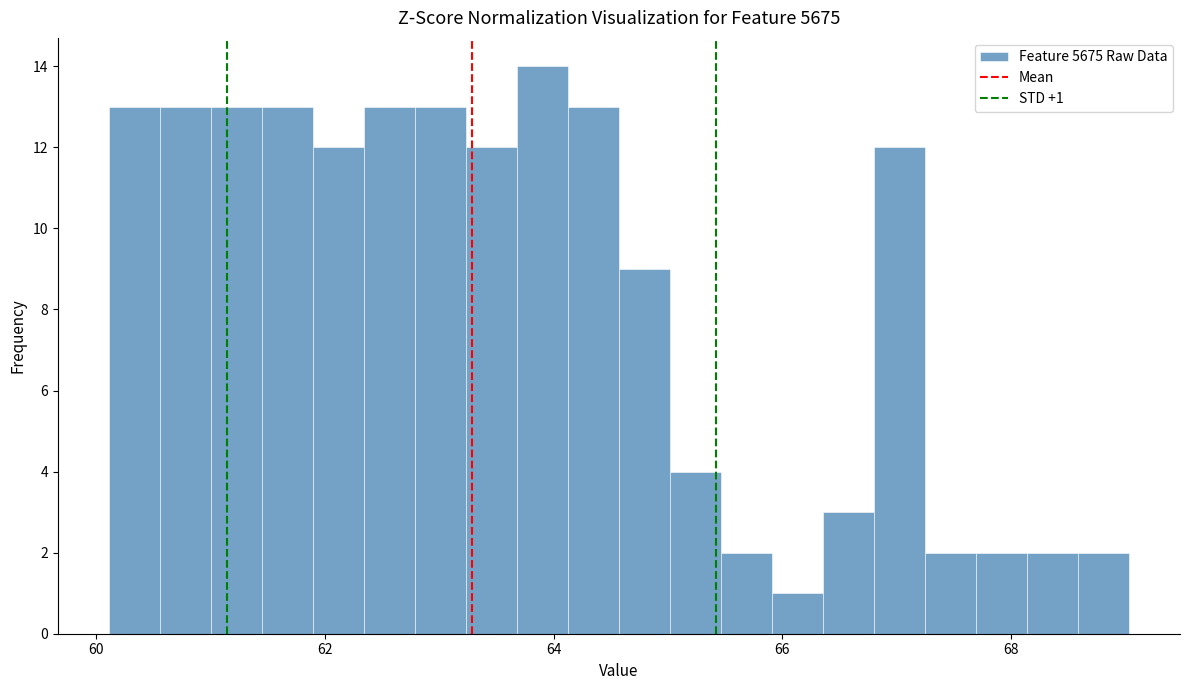

Read against the x-axis, roughly where is the centre of the tallest bar?

64.0